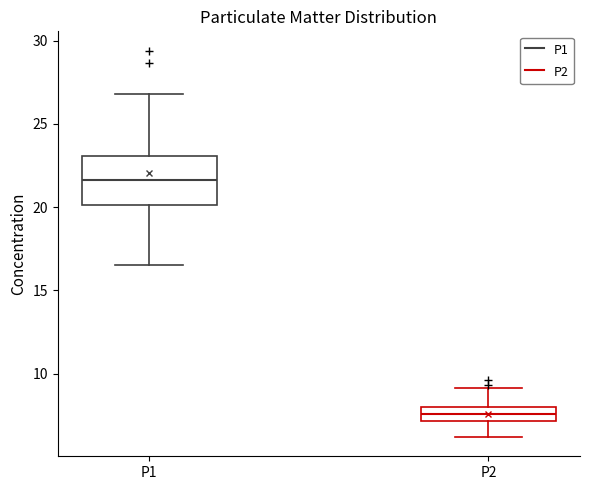

Where is the lower edge of the box for P2 on the y-axis? The values are not printed on the chart, so give them approximately, as read against the axis.

7.0